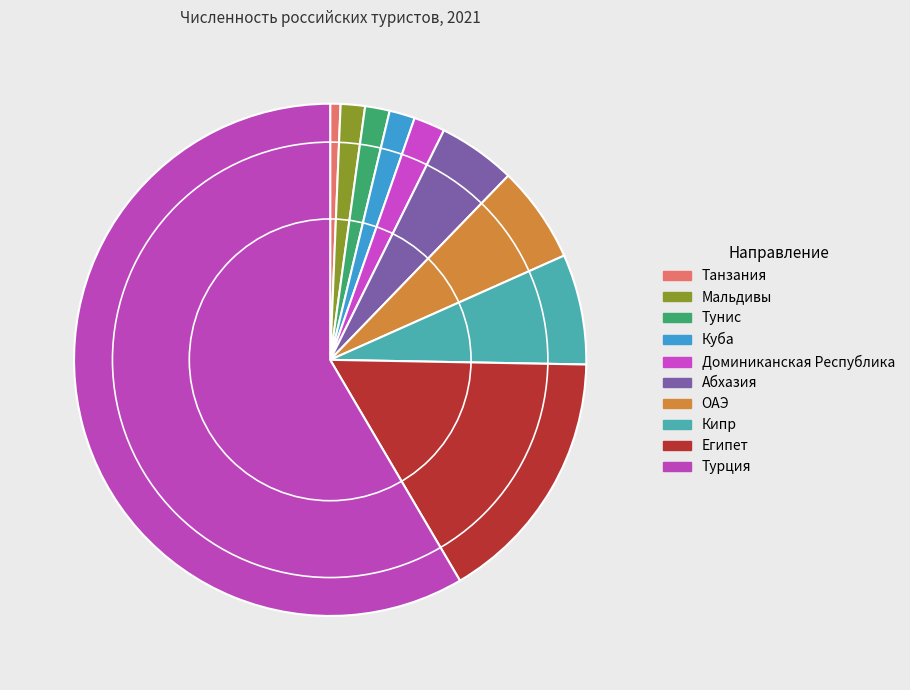

True or false: Египет accounts for 10% of the total.

False